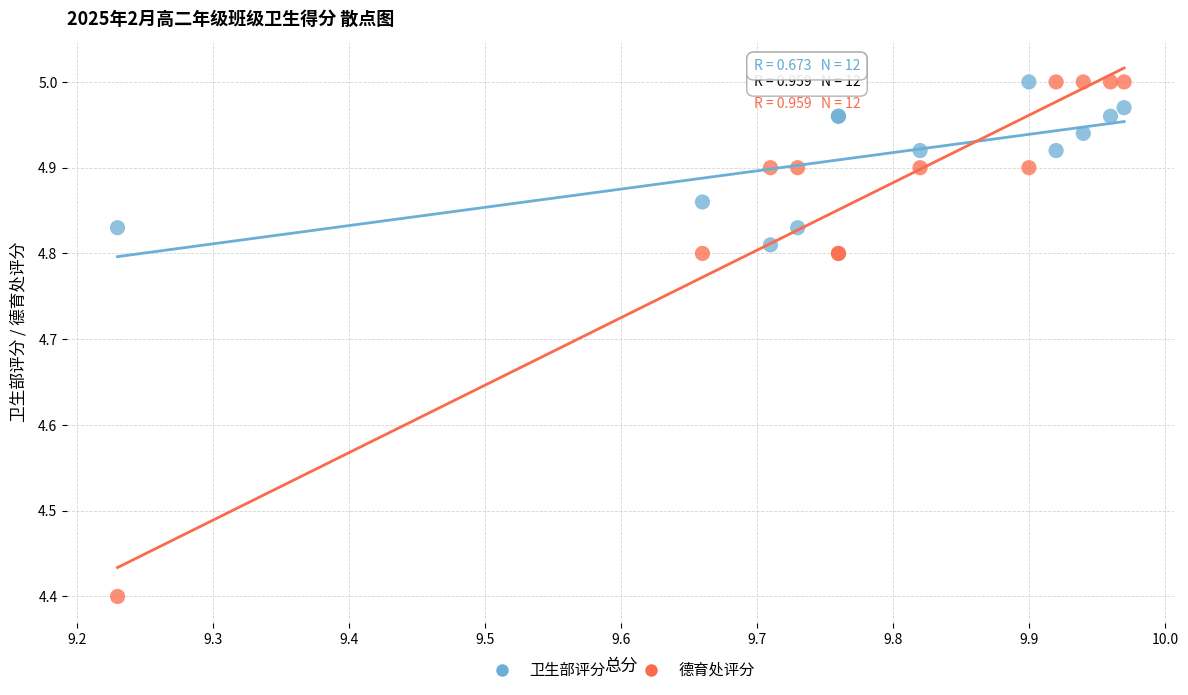

Which series contains the lowest Y value?

德育处评分